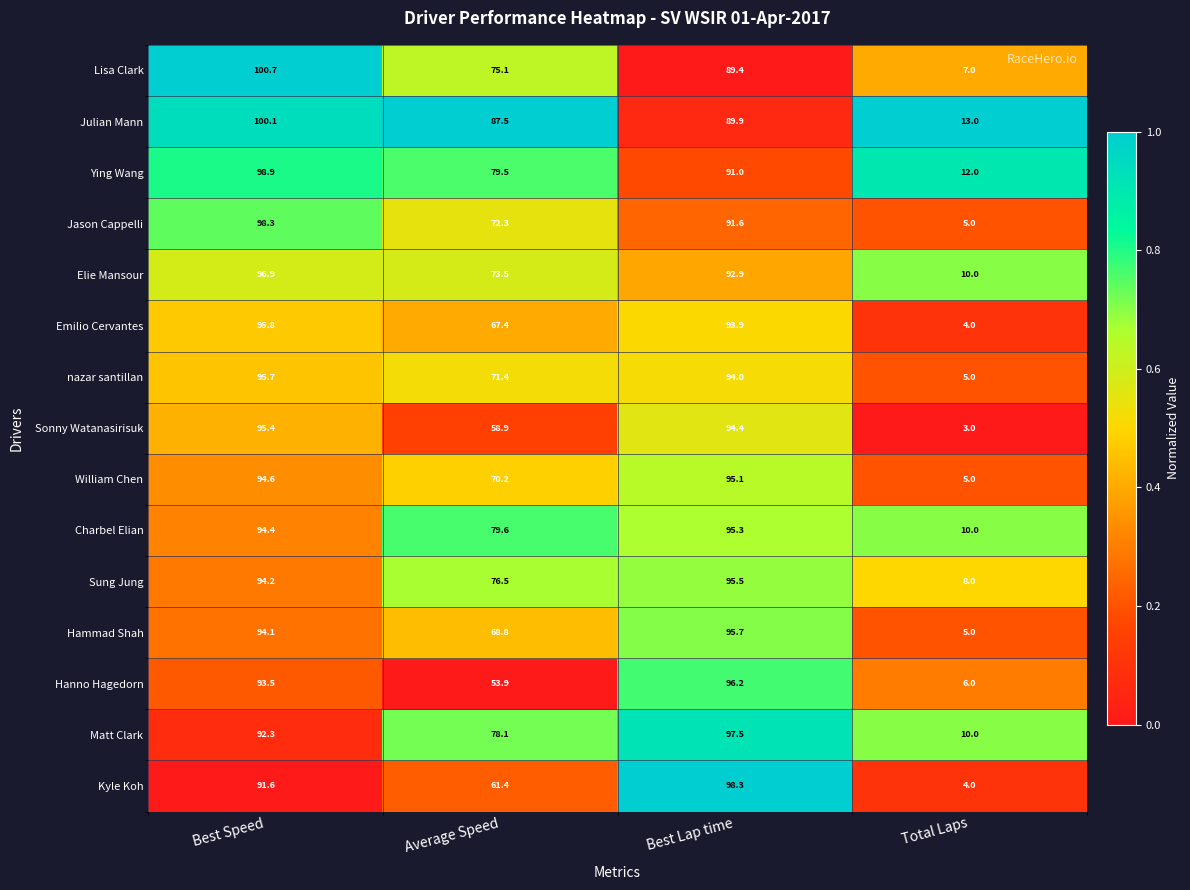

At which label does Julian Mann first exceed 89?

Best Speed